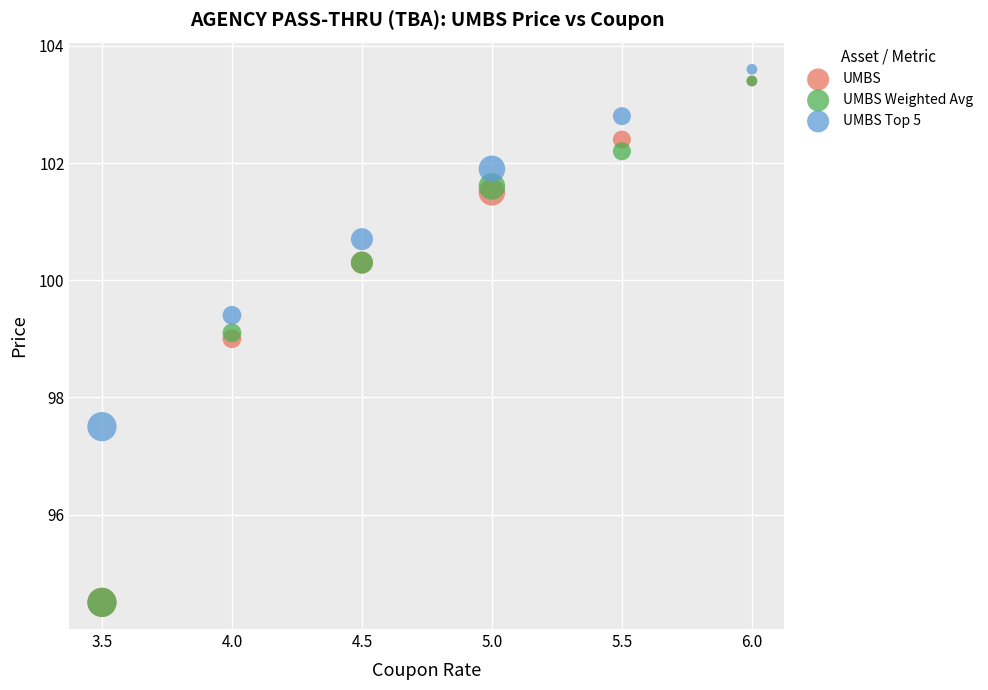

In the UMBS Weighted Avg series, what Y value is closest to 98?

99.1